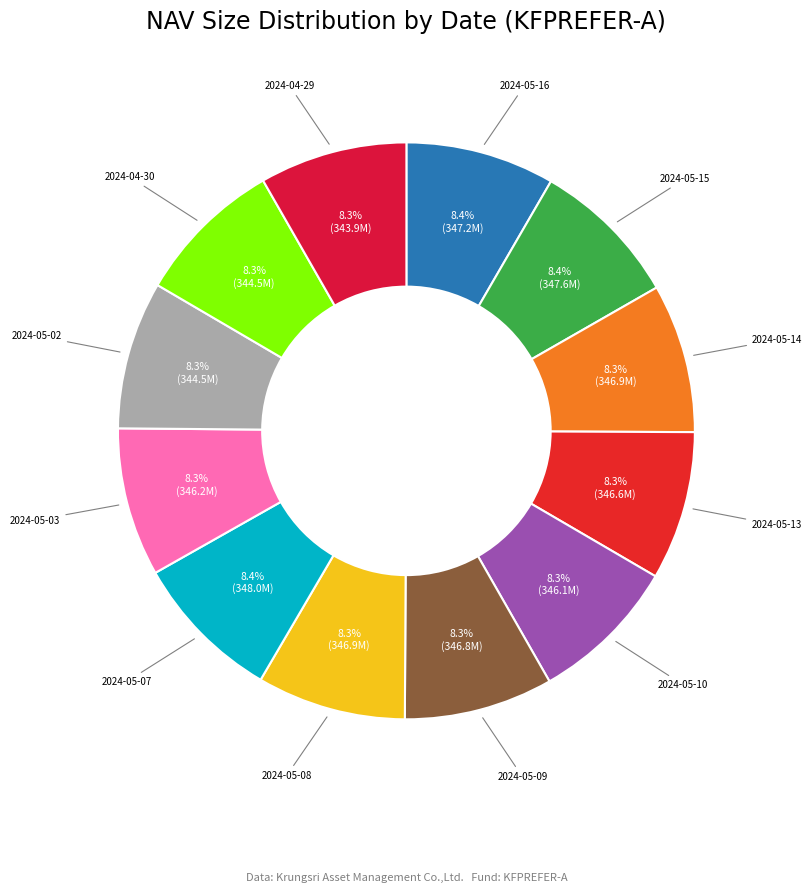

Rank the categories by value from highest to lowest.

2024-05-07, 2024-05-15, 2024-05-16, 2024-05-14, 2024-05-08, 2024-05-09, 2024-05-13, 2024-05-03, 2024-05-10, 2024-05-02, 2024-04-30, 2024-04-29